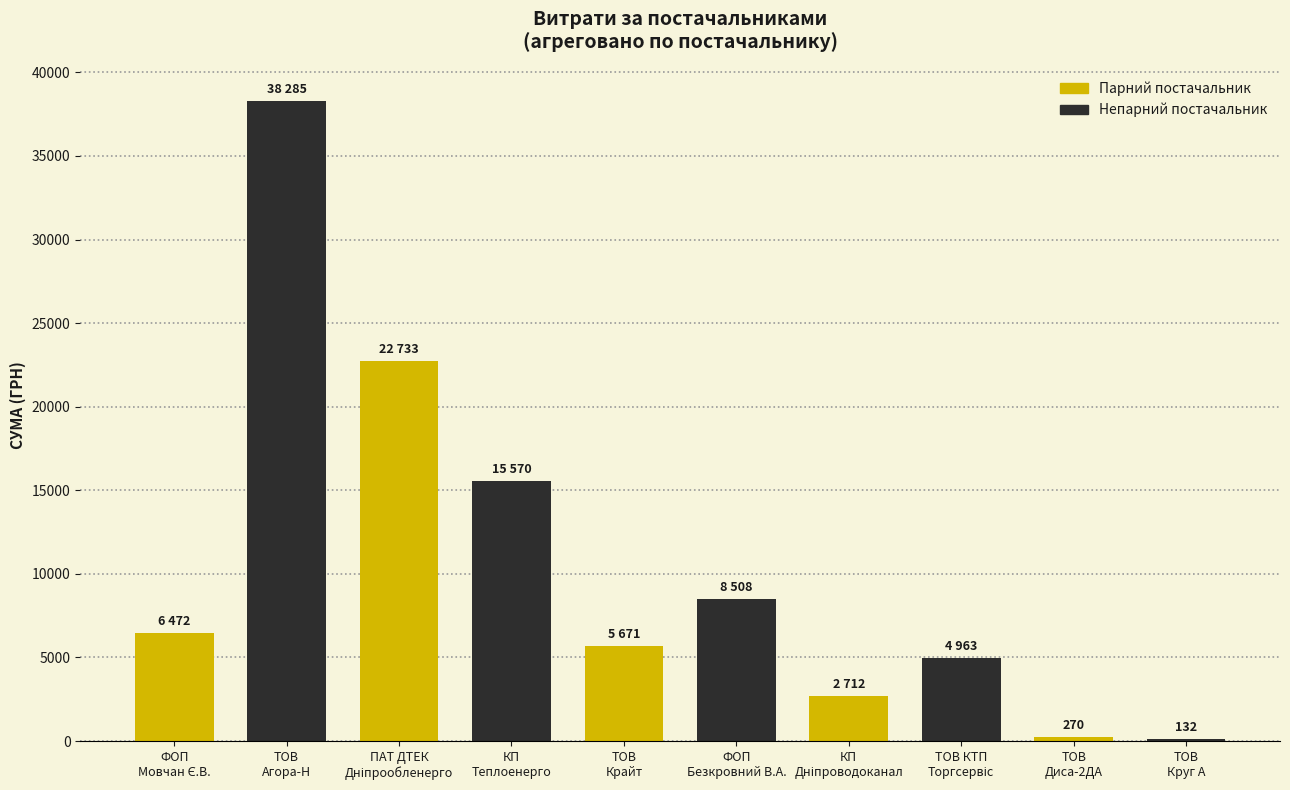

What is the value of the 2nd bar from the left?

38285.0